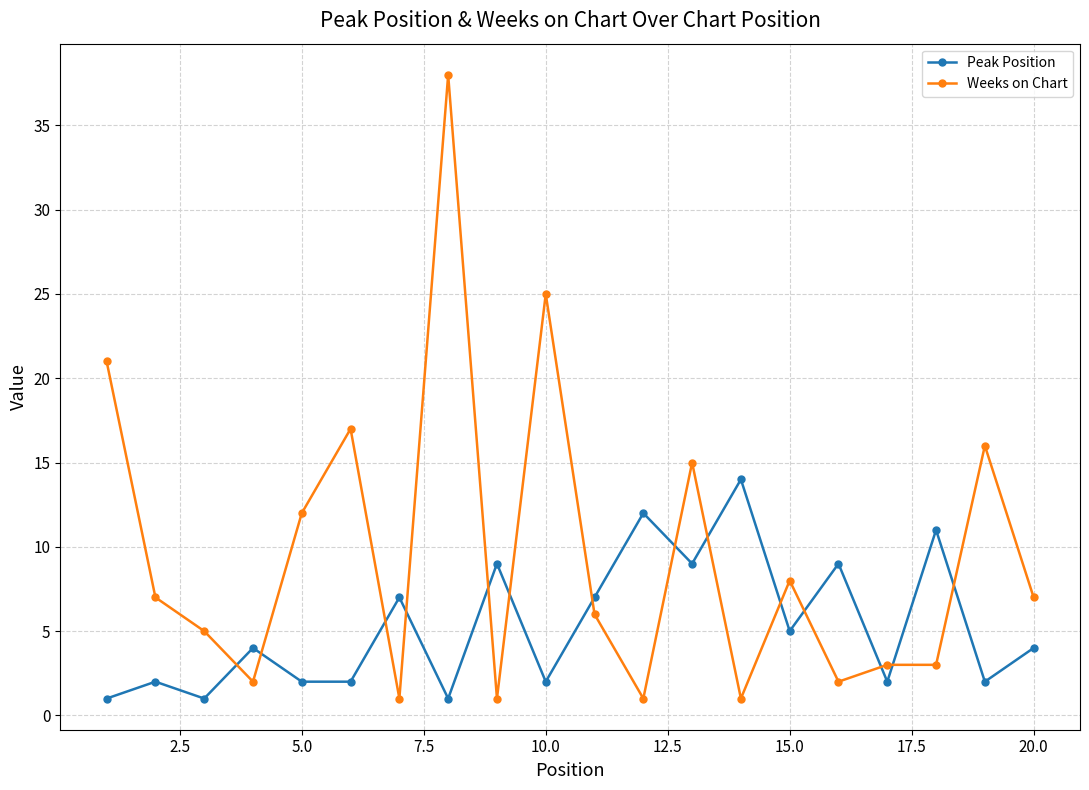

Which series has the largest range (max minus min)?

Weeks on Chart